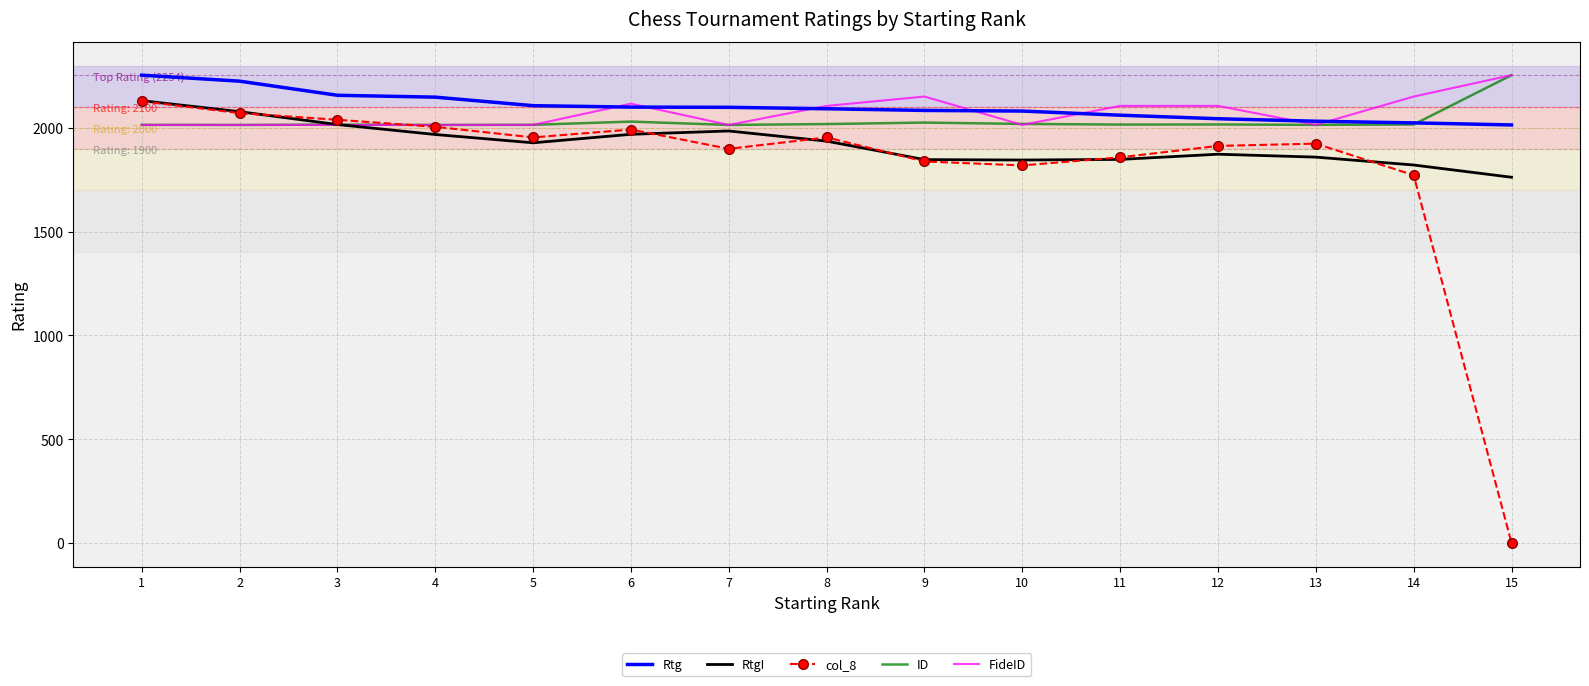

How many times do col_8 and FideID cross each other?

1